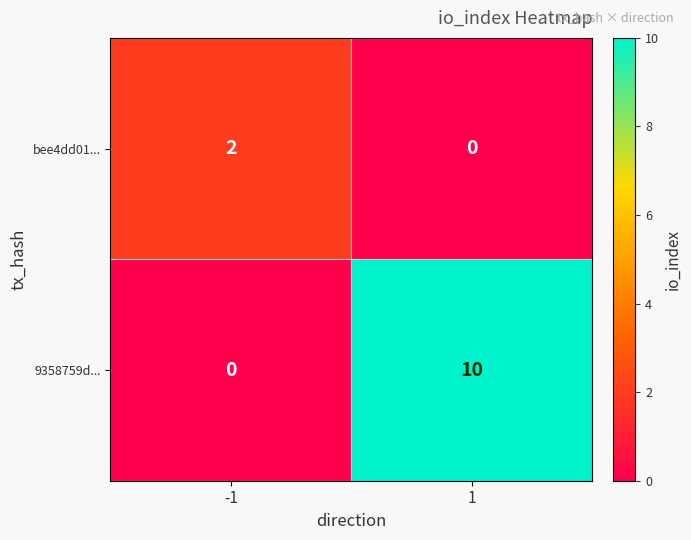

Which series has the largest total across all categories?

9358759d...